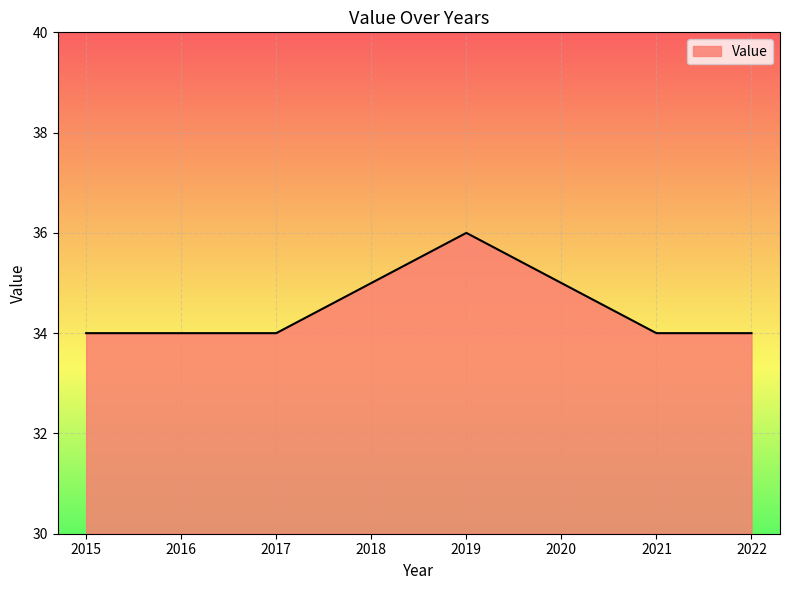

Does the chart have visible grid lines?

Yes